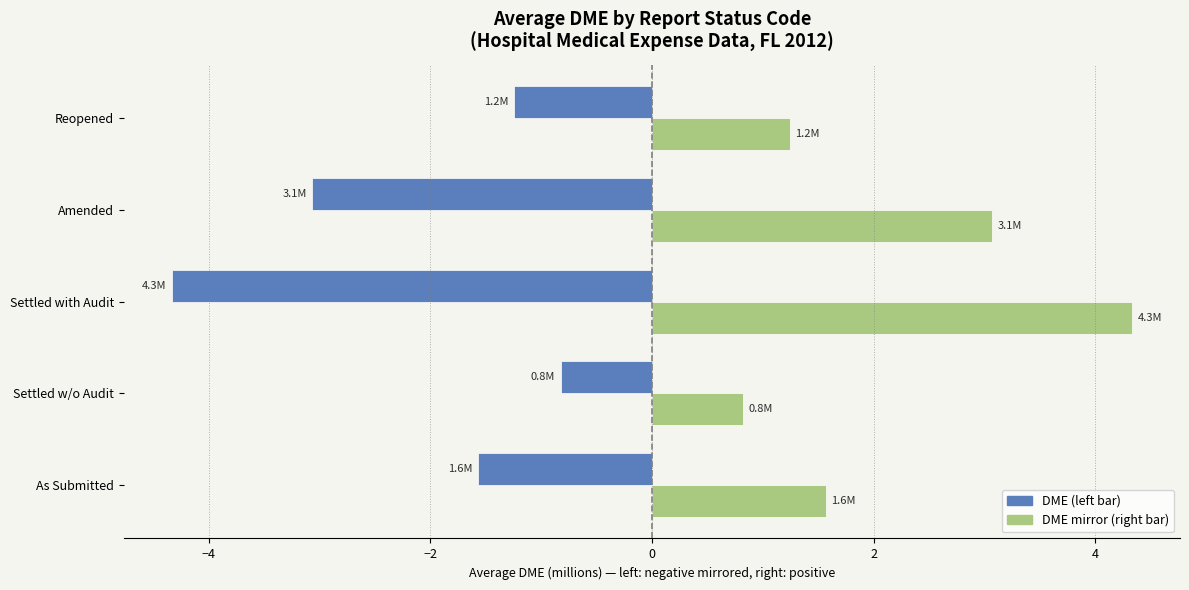

What is the spread (max minus min) of values at Settled w/o Audit?

1.6